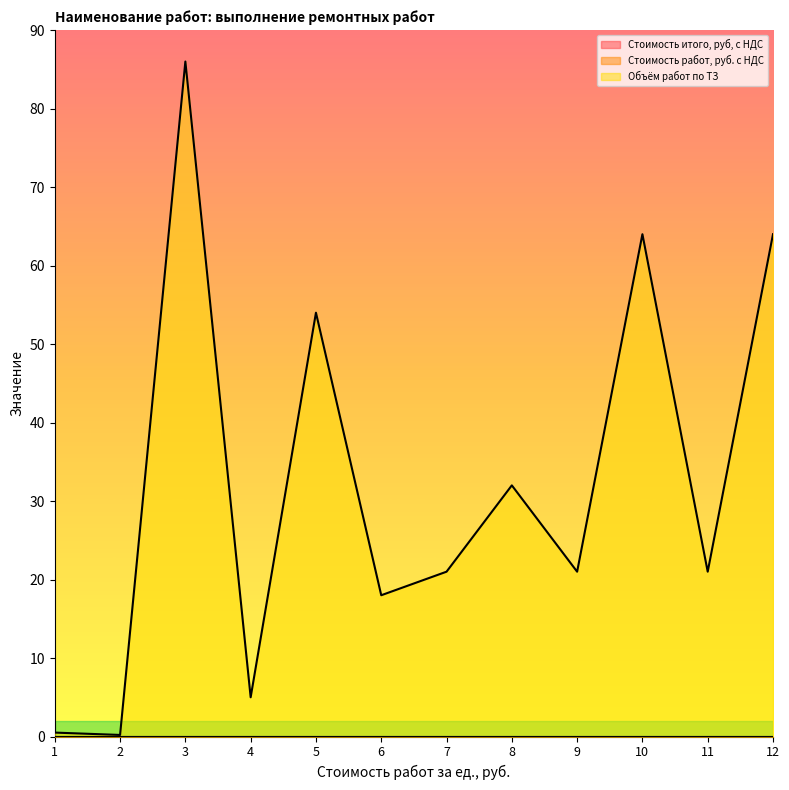

What is the difference between the highest and lowest values at 3?

86.0